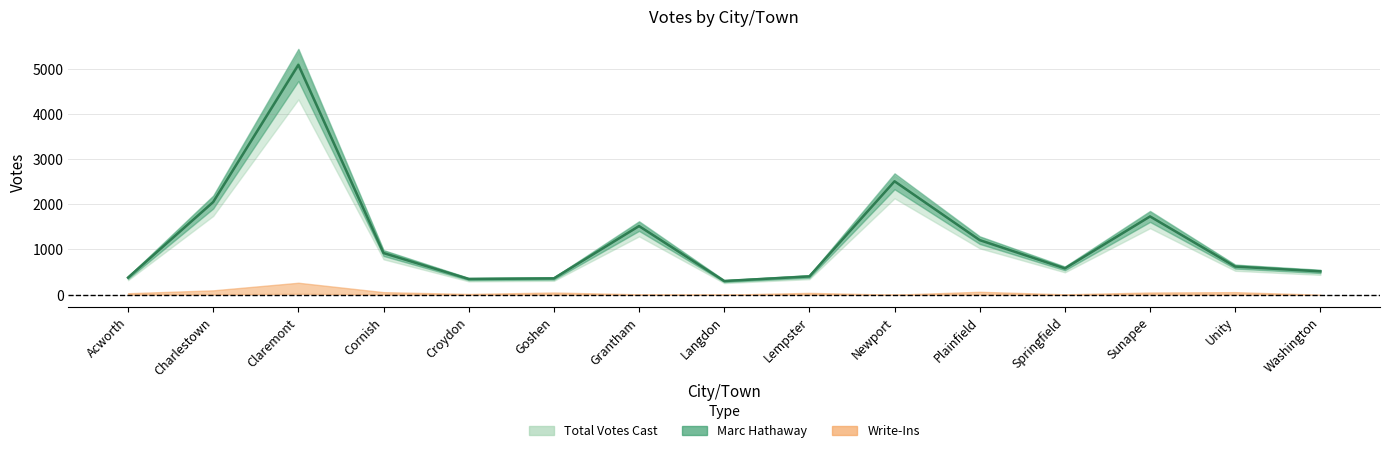

True or false: Marc Hathaway has a value of 347 at Croydon.

True